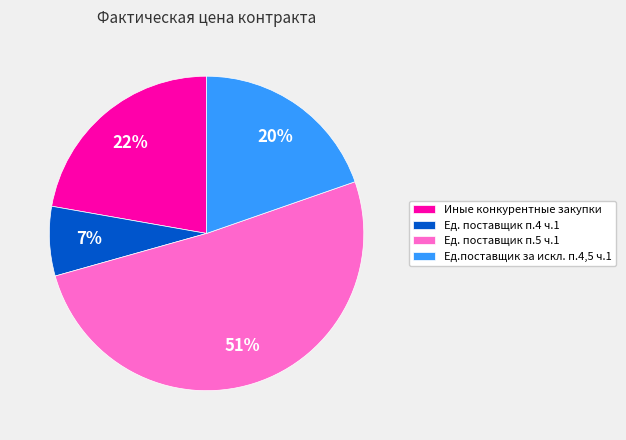

What percentage is the Ед. поставщик п.4 ч.1 slice, to the nearest percent?

7%